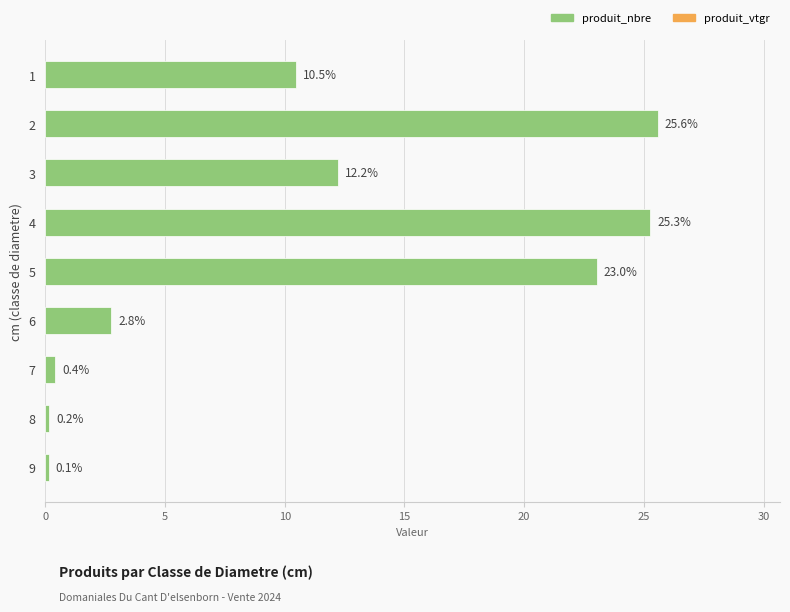

Reading top to bottom, list all the values displayed in this chart.

1=10.5	2=25.6	3=12.2	4=25.3	5=23.0	6=2.8	7=0.4	8=0.2	9=0.1